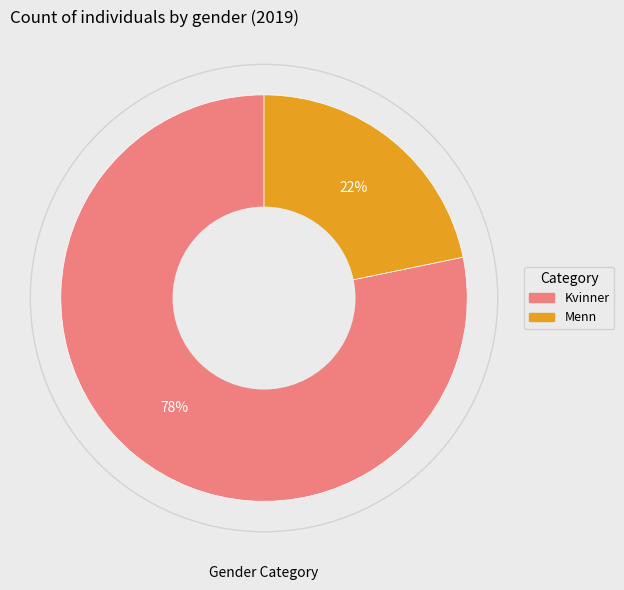

To the nearest percent, what is the average slice percentage?

50%